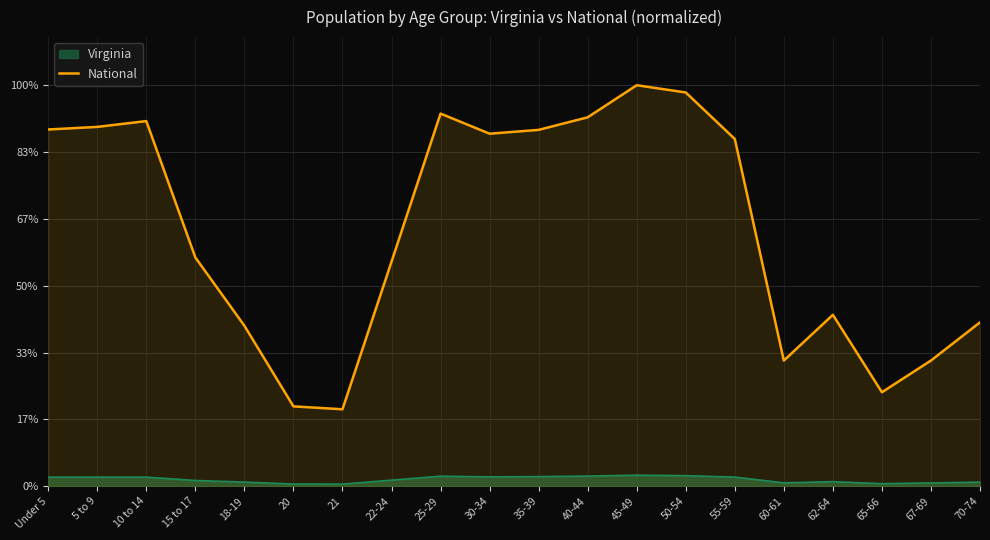

Which label corresponds to the smallest value in the chart?

21